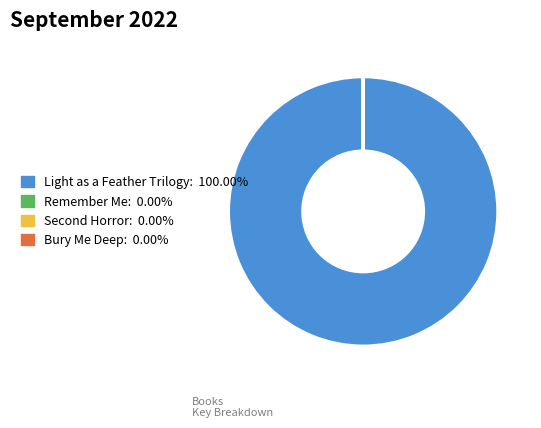

Which category has the biggest portion of the pie?

Light as a Feather Trilogy